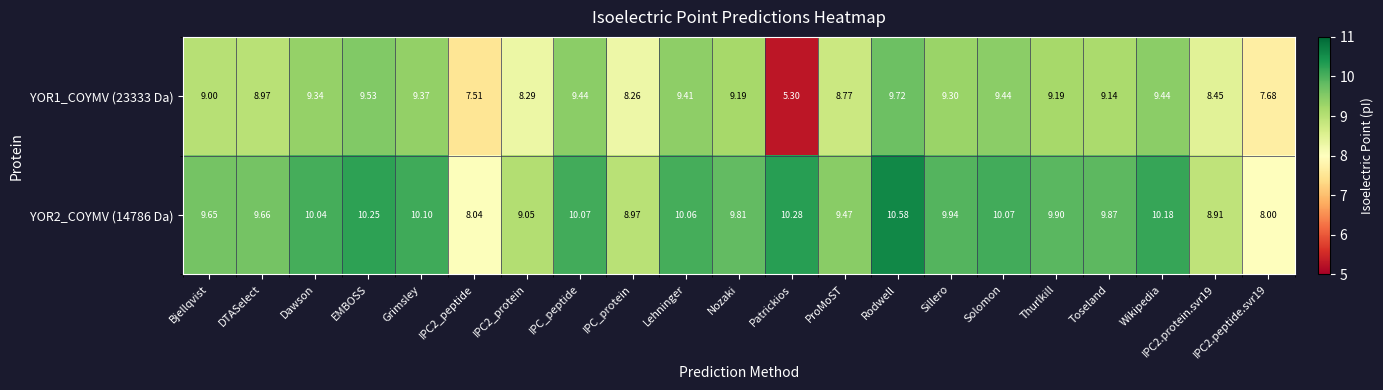

How many data points in YOR2_COYMV (14786 Da) are less than 9?

4